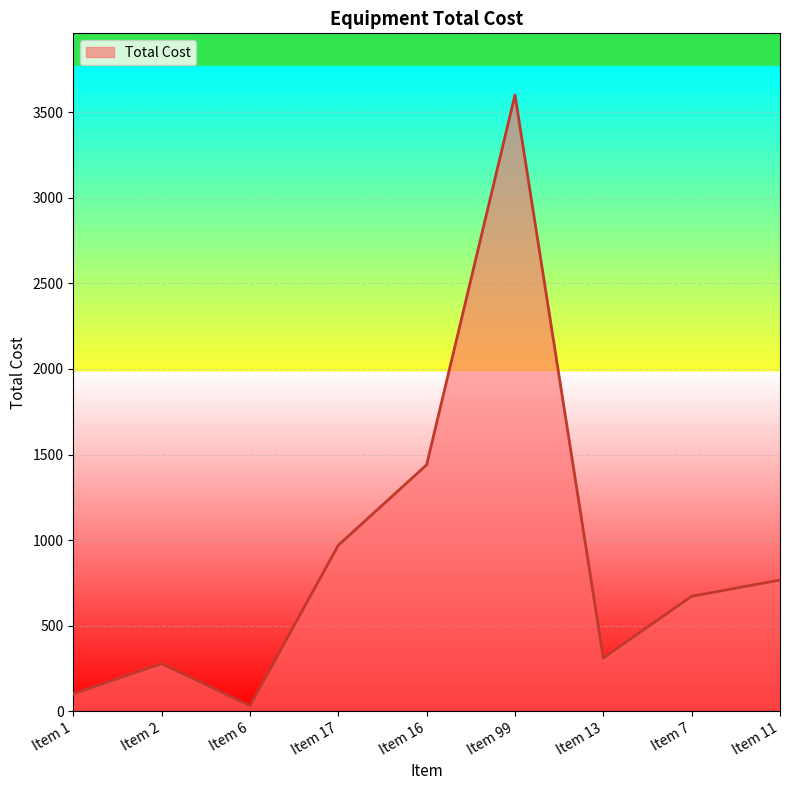

List the labels in order of value, smallest first.

Item 6, Item 1, Item 2, Item 13, Item 7, Item 11, Item 17, Item 16, Item 99